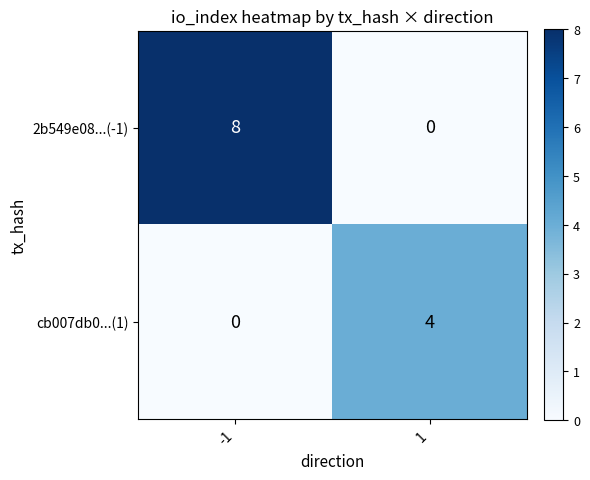

Read the 2b549e08...(-1) value at -1.

8